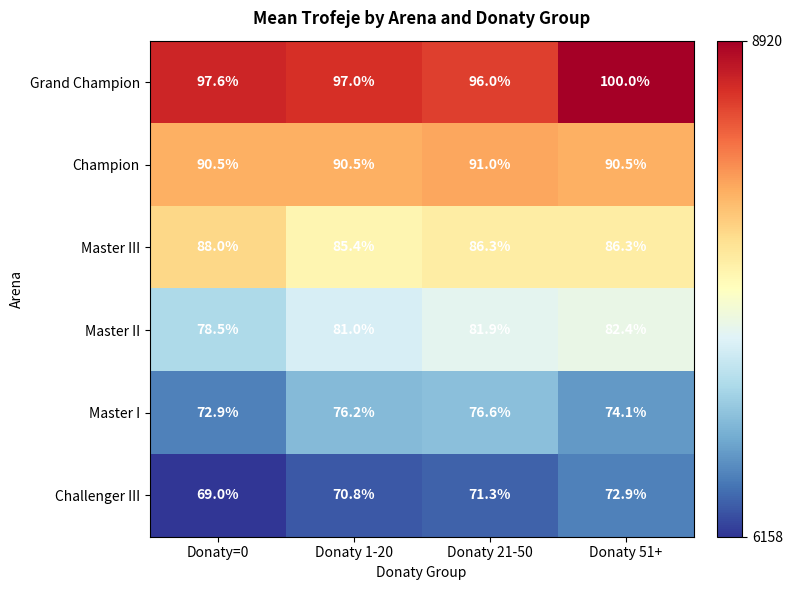

At which category is the sum across all series the highest?

Donaty 51+